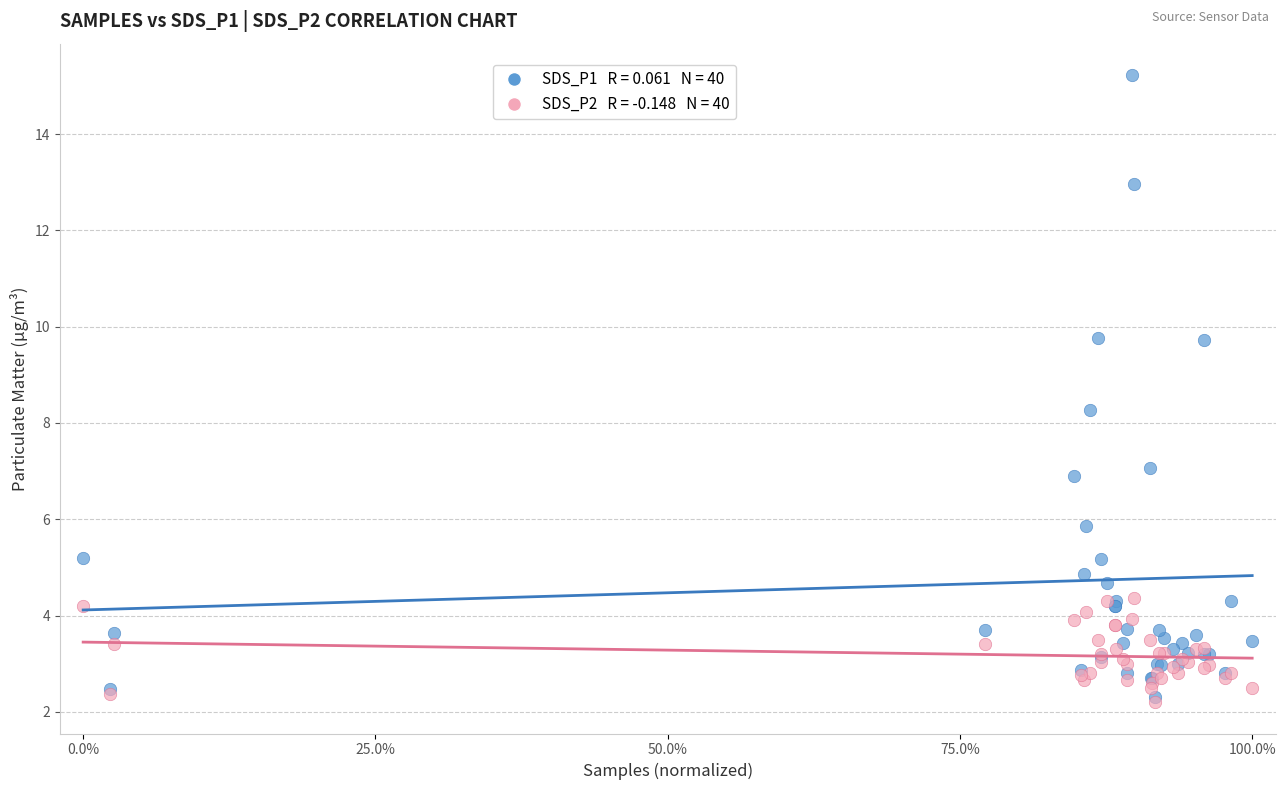

Across all series, what Y value is closest to 8?

8.3